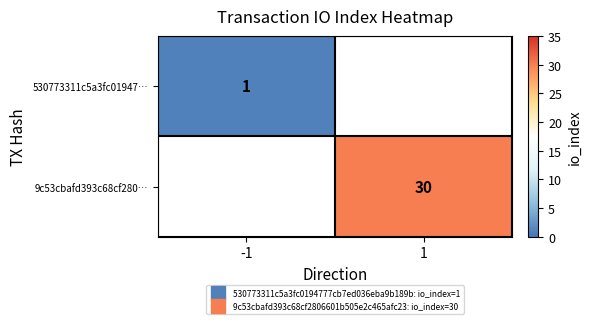

Which has a higher value, -1 or 1?

1